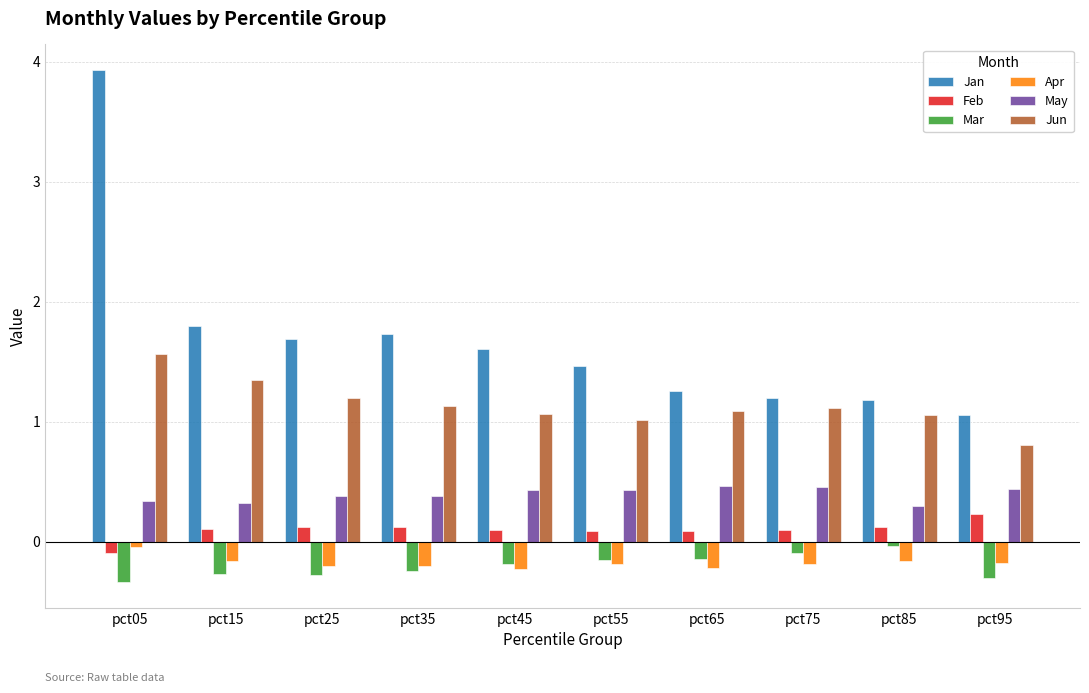

What is the greatest value displayed?

3.9